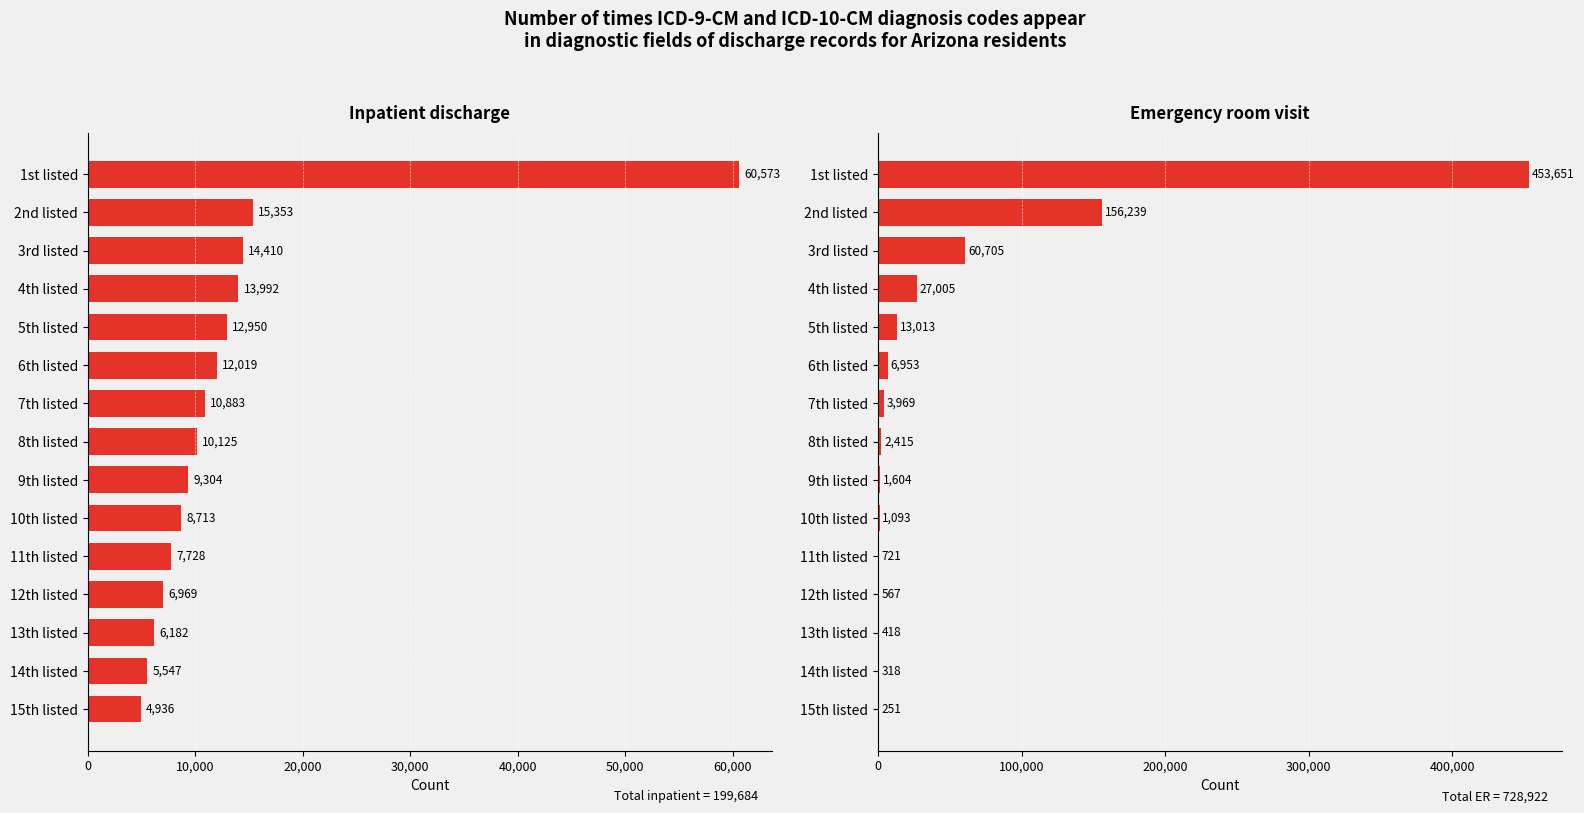

Read the Emergency room visit value at 10th listed.

1093